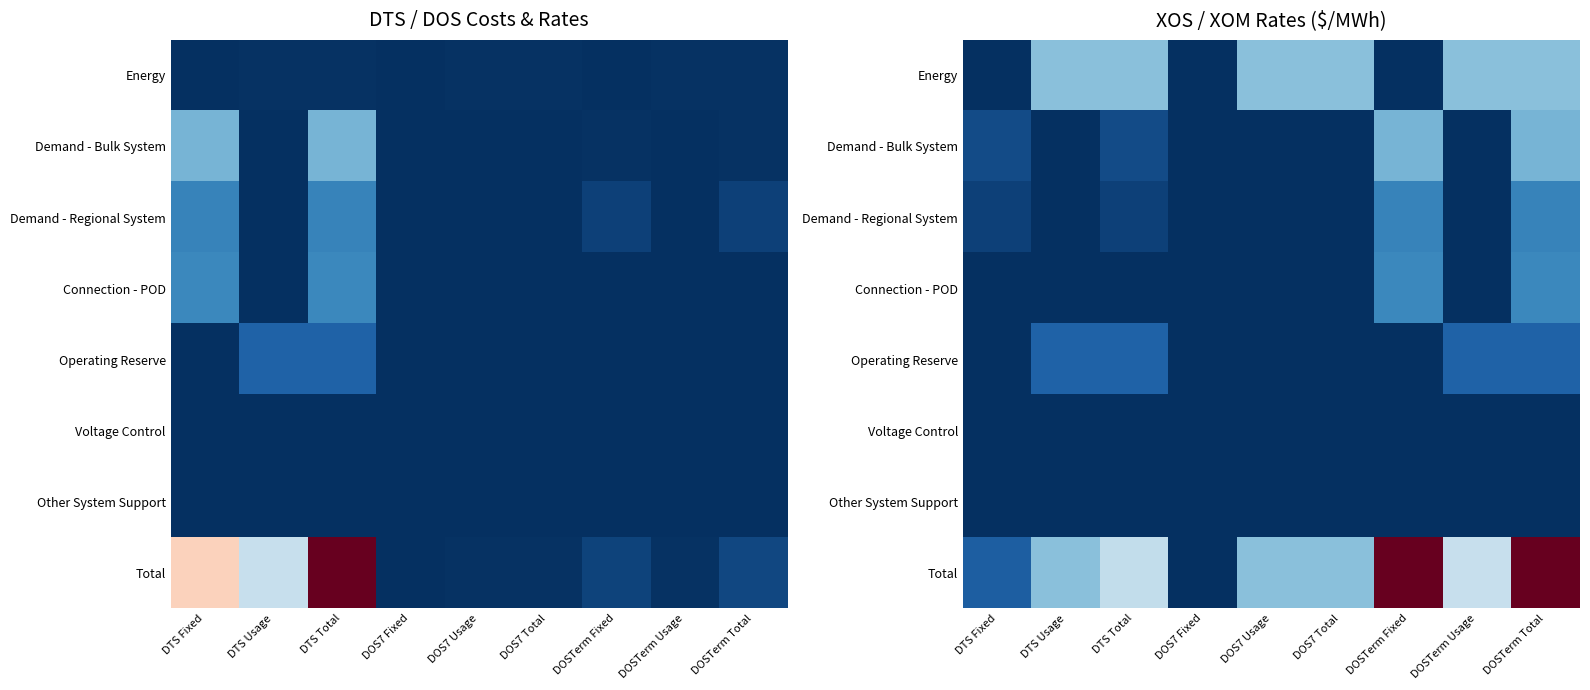

Between DTS Fixed and DOSTerm Total, which is larger?

DOSTerm Total